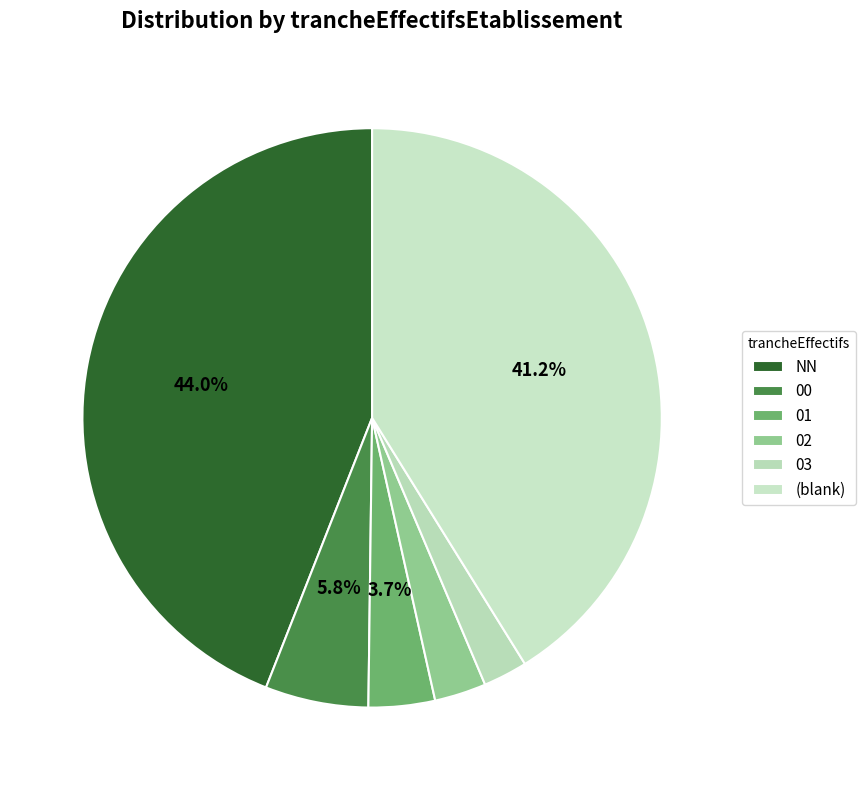

Is there a majority slice in this chart?

No